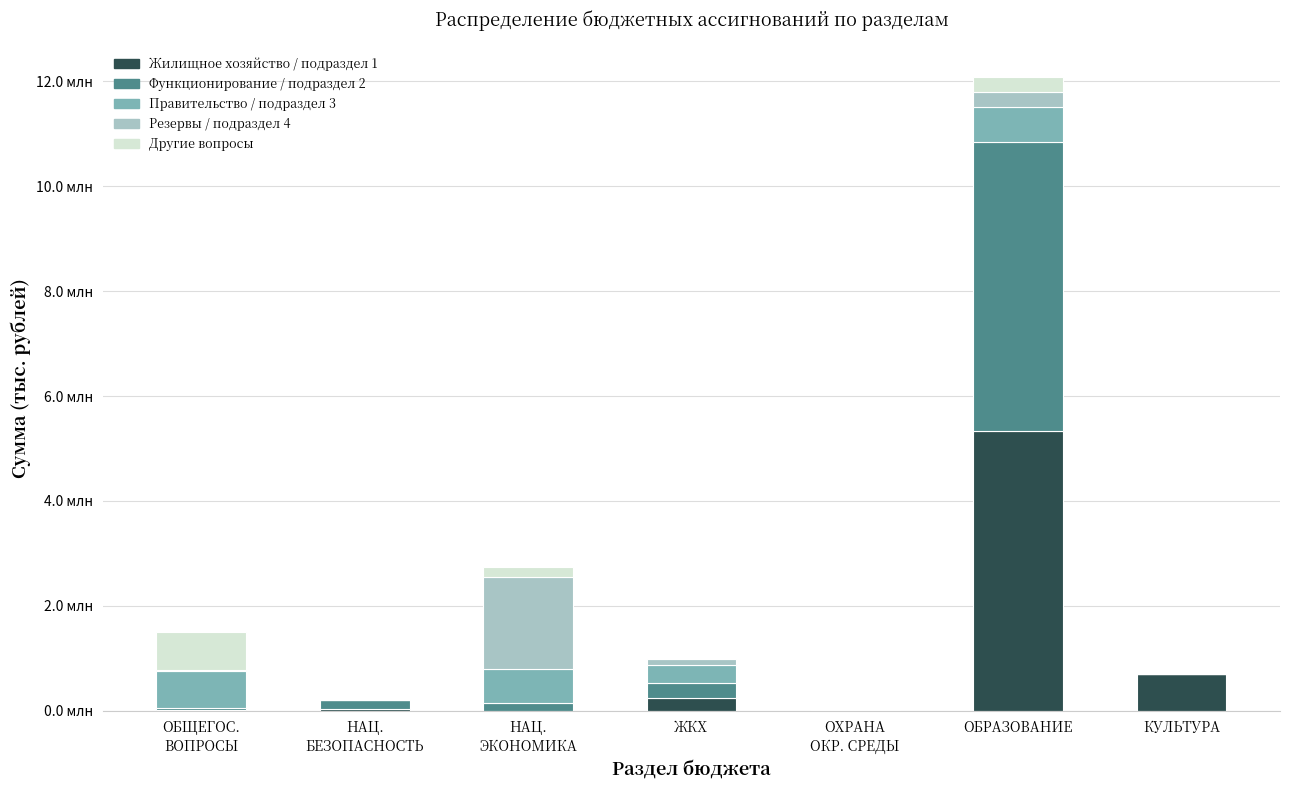

What are all the series names shown in the legend?

Жилищное хозяйство / подраздел 1, Функционирование / подраздел 2, Правительство / подраздел 3, Резервы / подраздел 4, Другие вопросы